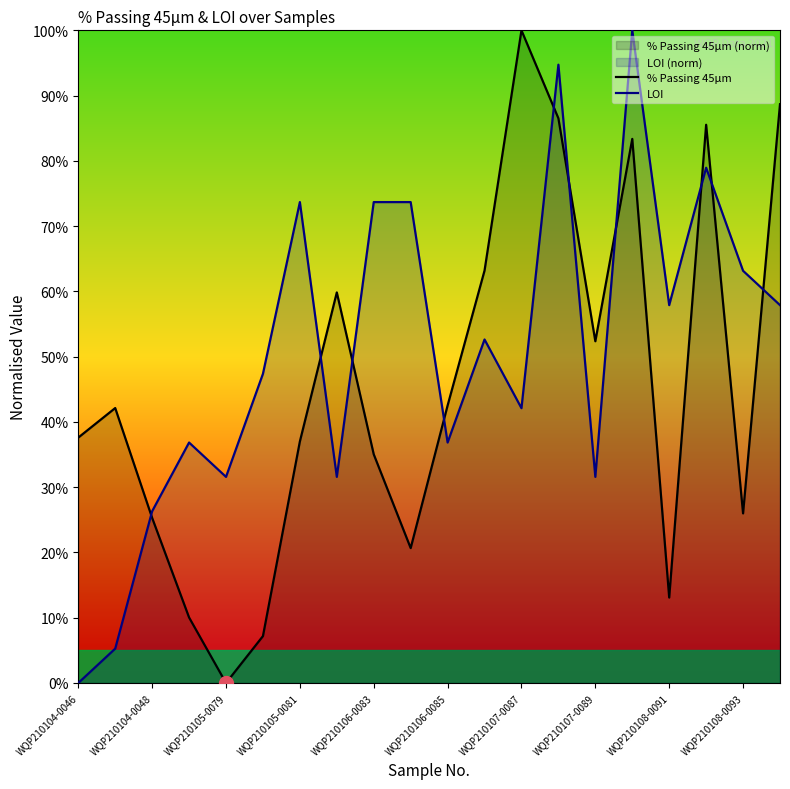

How many data points in % Passing 45μm are less than 42?

10